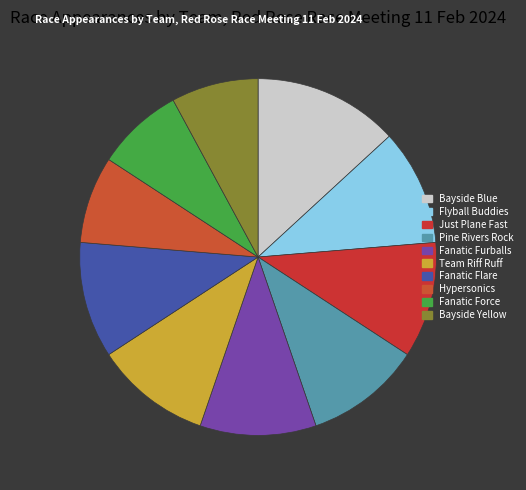

To the nearest percent, what percentage of the pie is Bayside Yellow?

8%